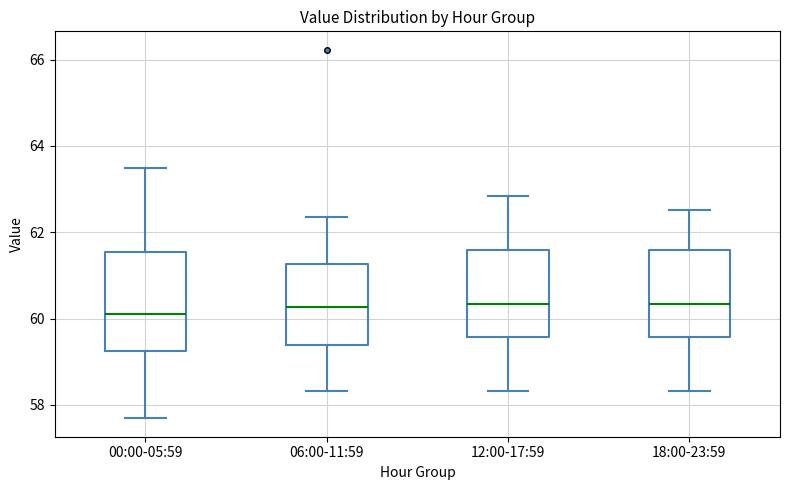

Where does the median line of the box for 18:00-23:59 sit on the y-axis? The values are not printed on the chart, so give them approximately, as read against the axis.

60.4